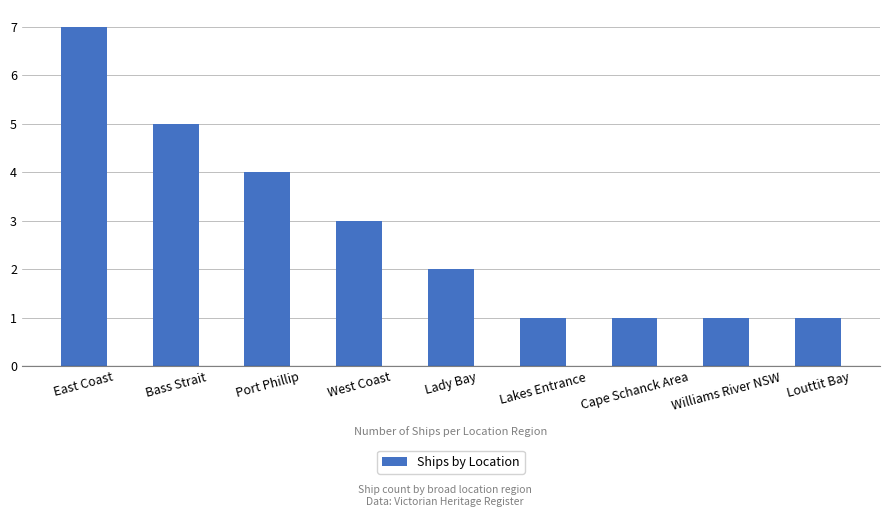

Approximately how many times larger is the value at Port Phillip compared to Lady Bay?

2.0